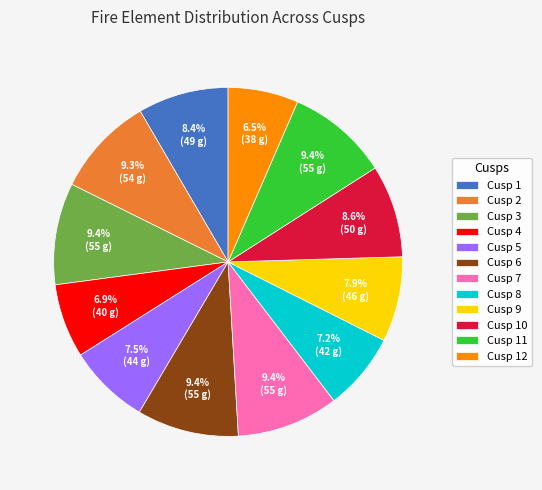

Which has a higher value, Cusp 11 or Cusp 9?

Cusp 11